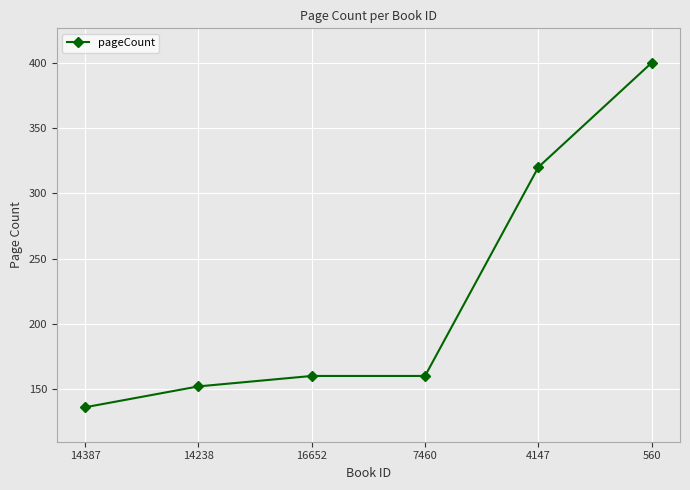

Reading right to left, what are all the values shown in this chart?

560=400	4147=320	7460=160	16652=160	14238=152	14387=136